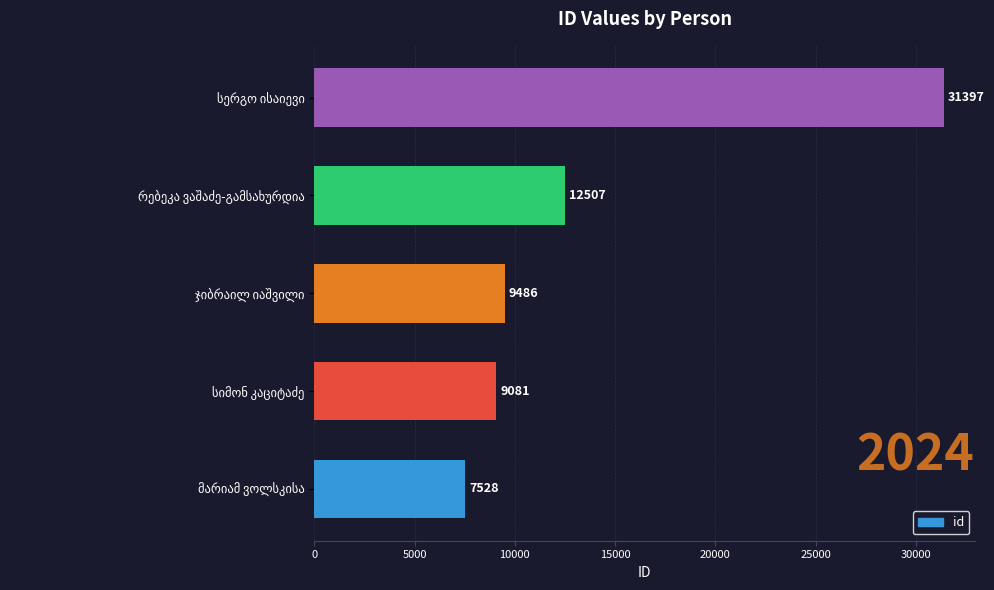

What is the difference between the second highest and second lowest values?

3426